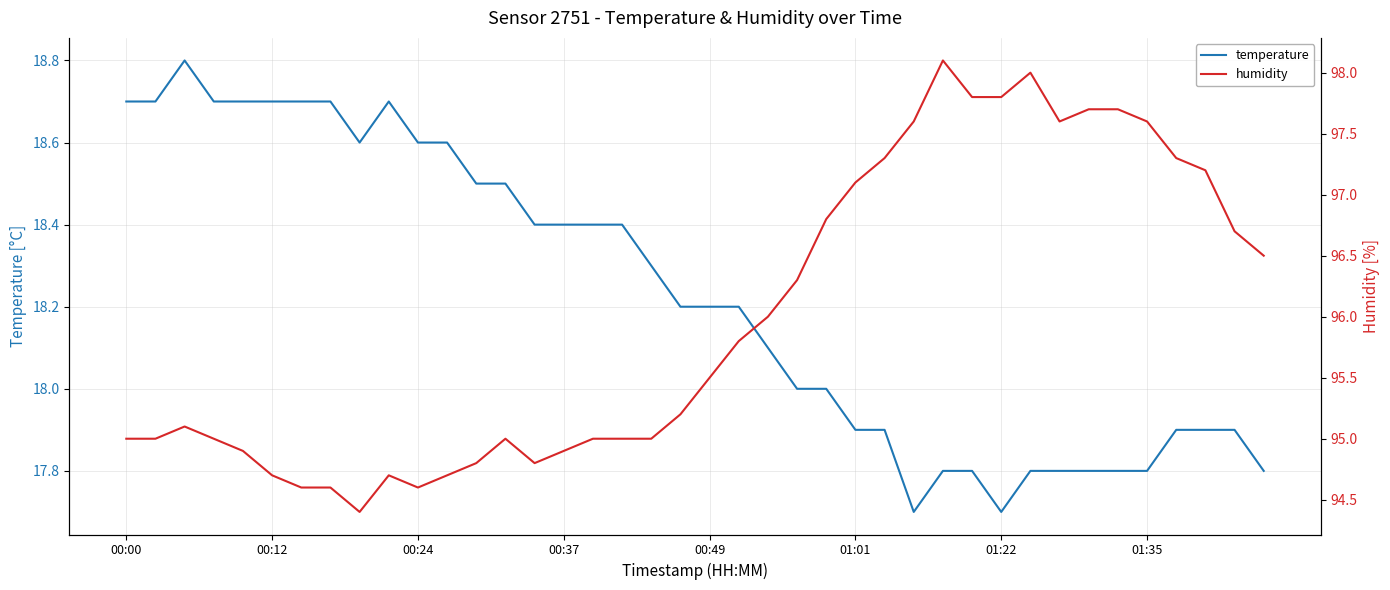

Count the number of categories in the chart.

40